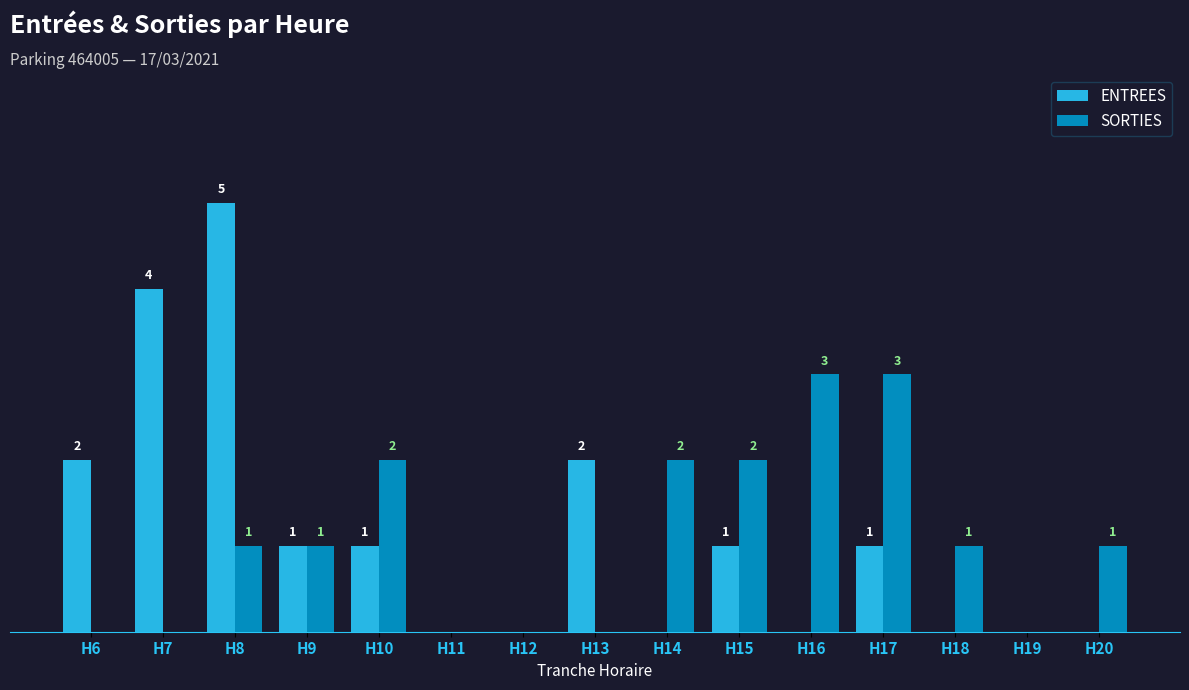

Is the value of ENTREES at H20 greater than the value of SORTIES at H8?

No